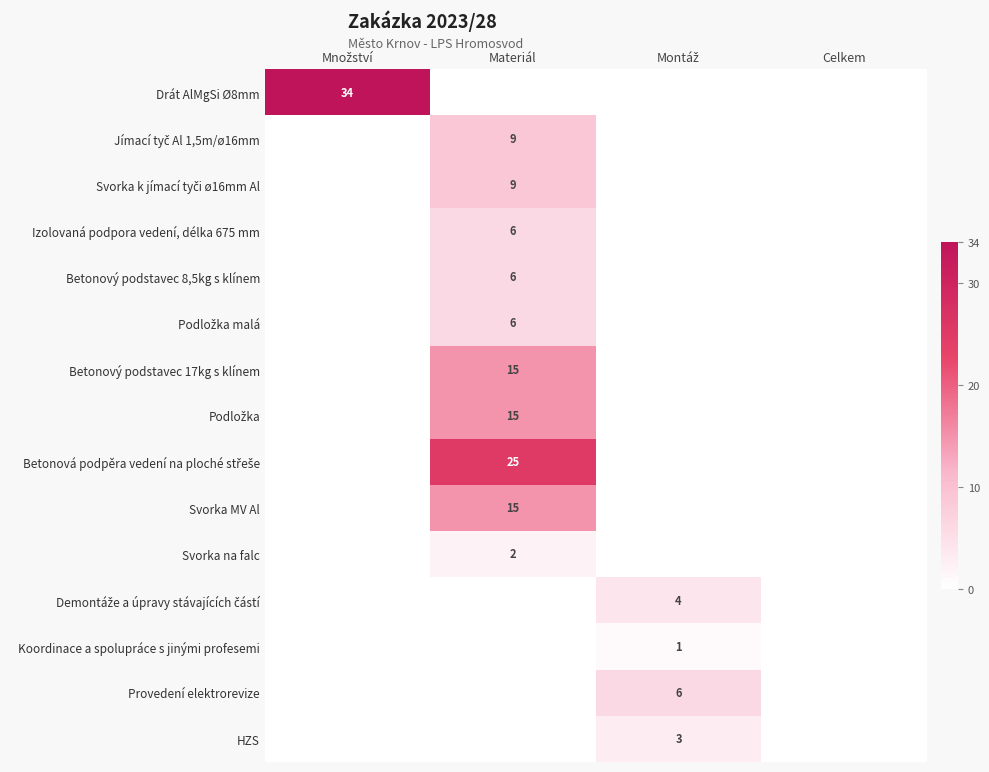

Is it true that Izolovaná podpora vedení, délka 675 mm equals 6 at Materiál?

True